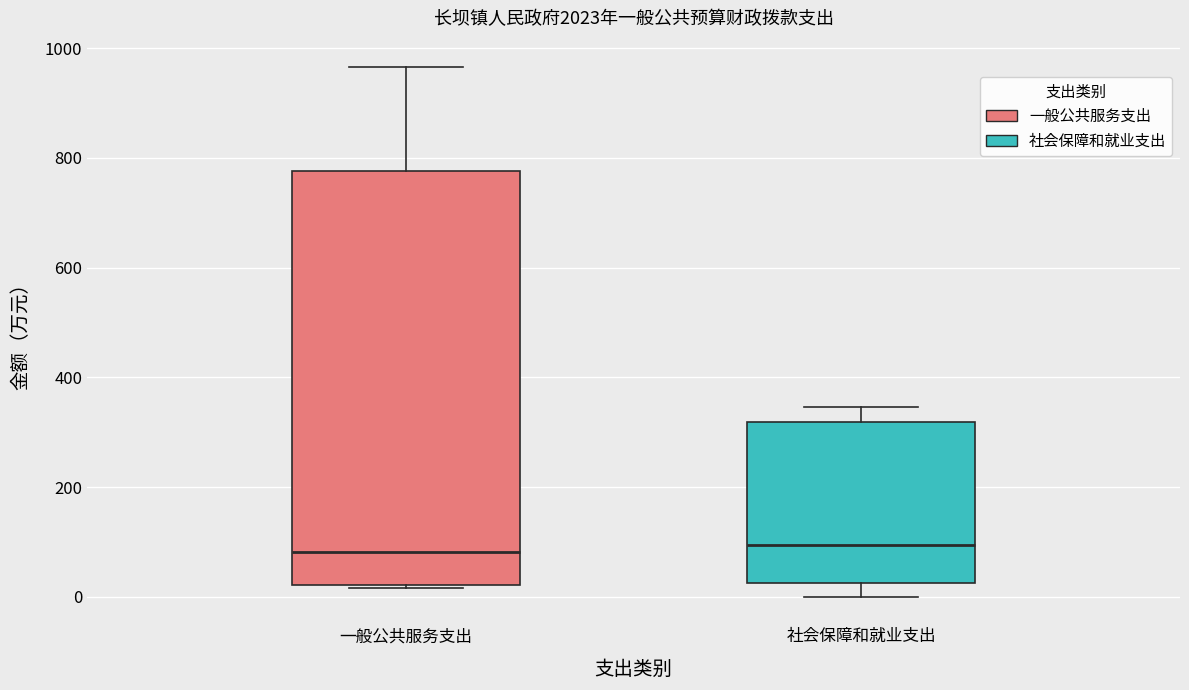

Reading left to right, read every box against the y-axis: the position of its median line, the range the box covers, and the ends of its whiskers. The values are not printed on the chart, so give them approximately, as read against the axis.

一般公共服务支出: median 80, box 20 to 780, whiskers 20 to 960
社会保障和就业支出: median 100, box 20 to 320, whiskers 0 to 340